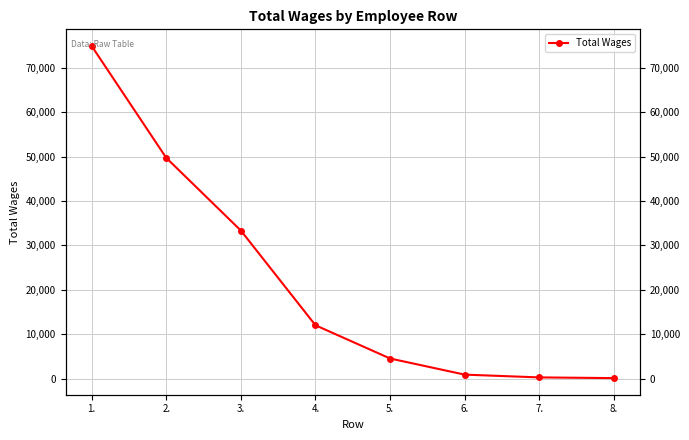

True or false: the data has more than 2 interior local peaks.

False